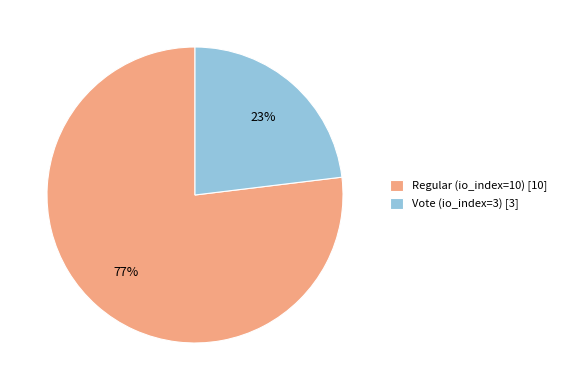

Count the number of slices in the pie.

2